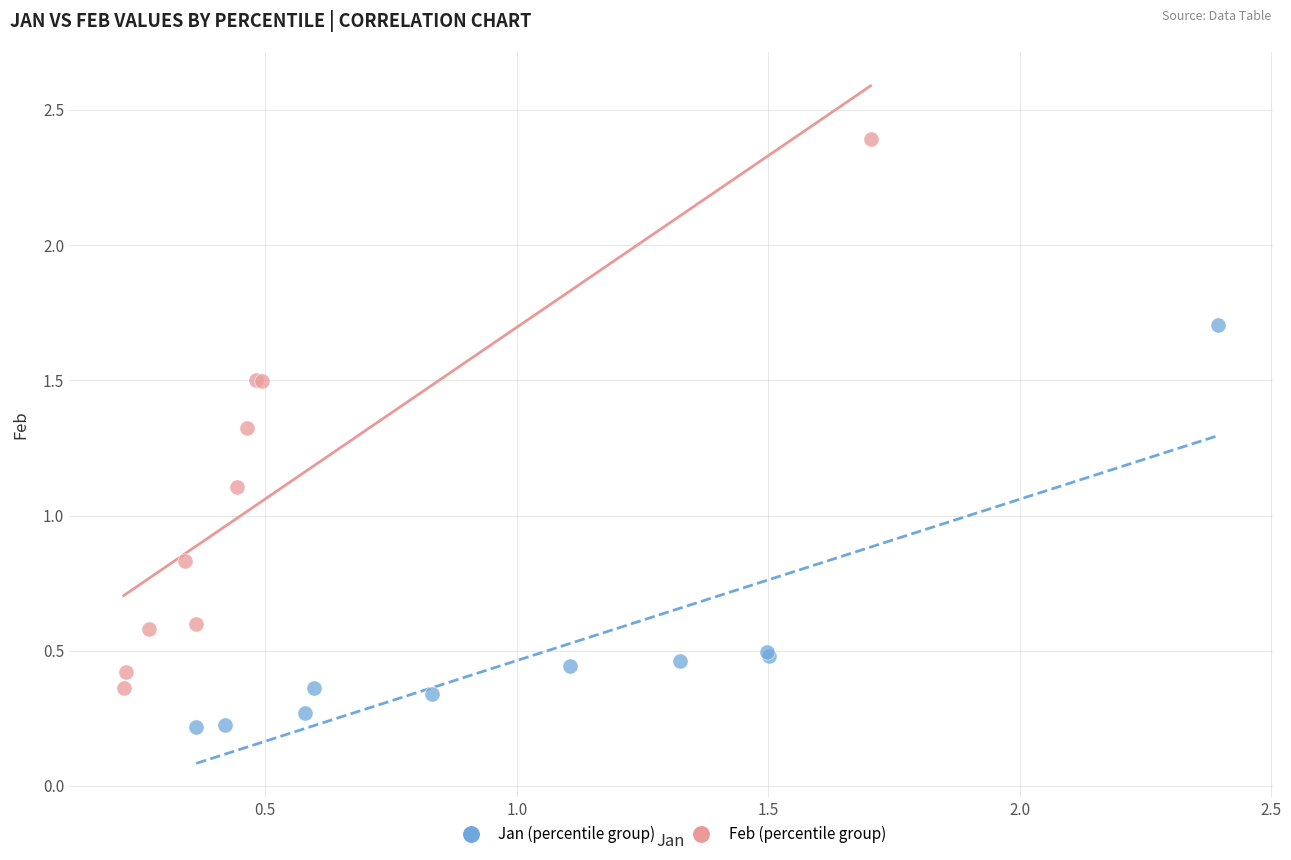

Which series contains the lowest Y value?

Jan (percentile group)